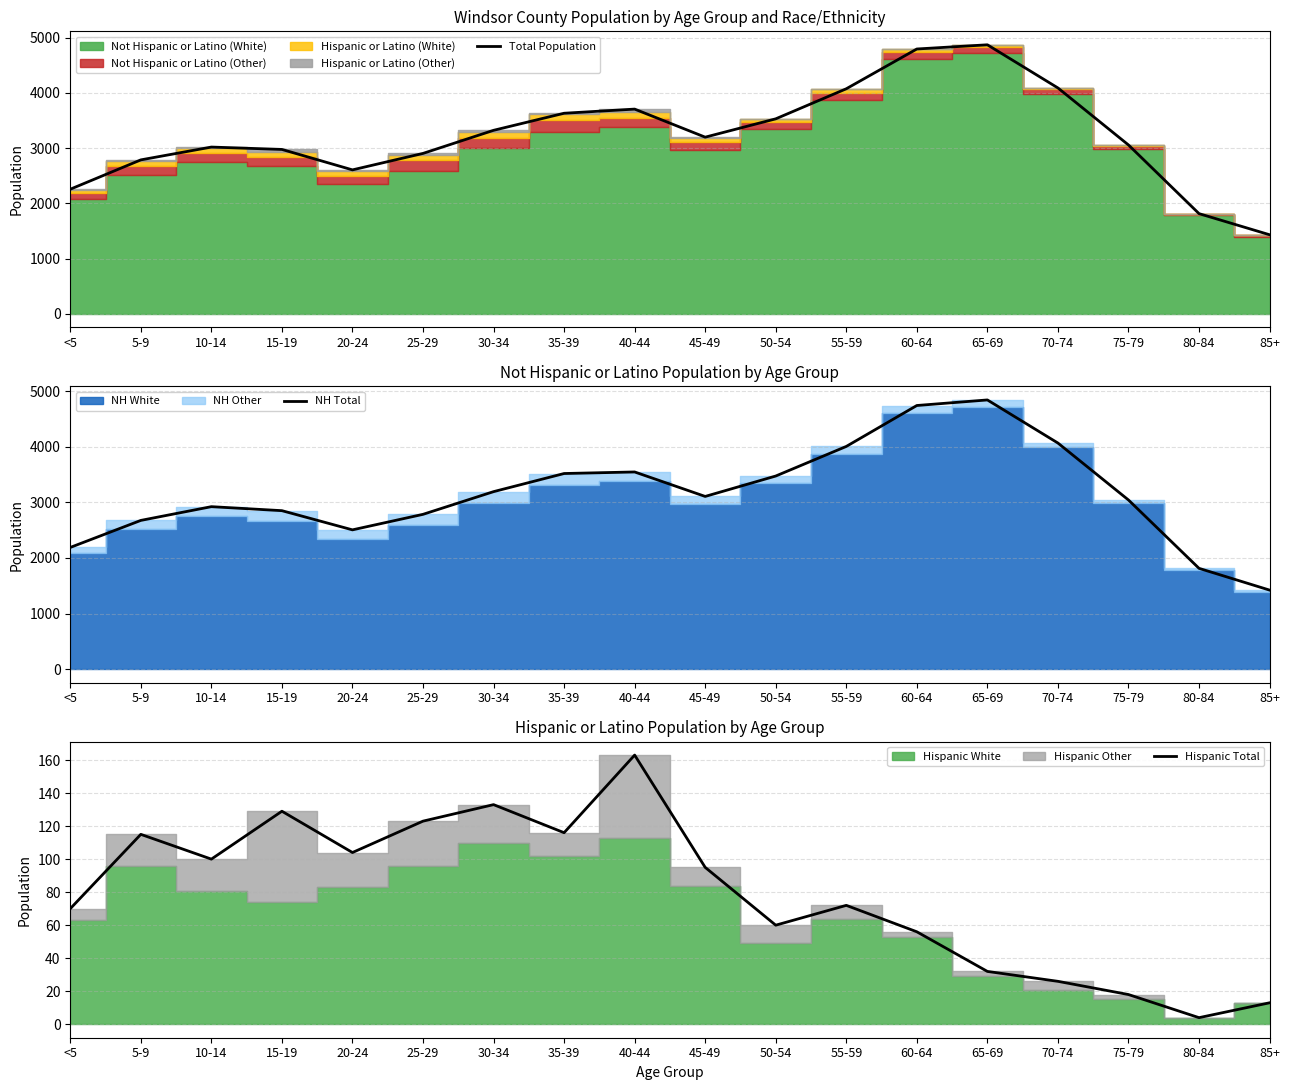

True or false: NH Total and Total Population intersect in this chart.

False